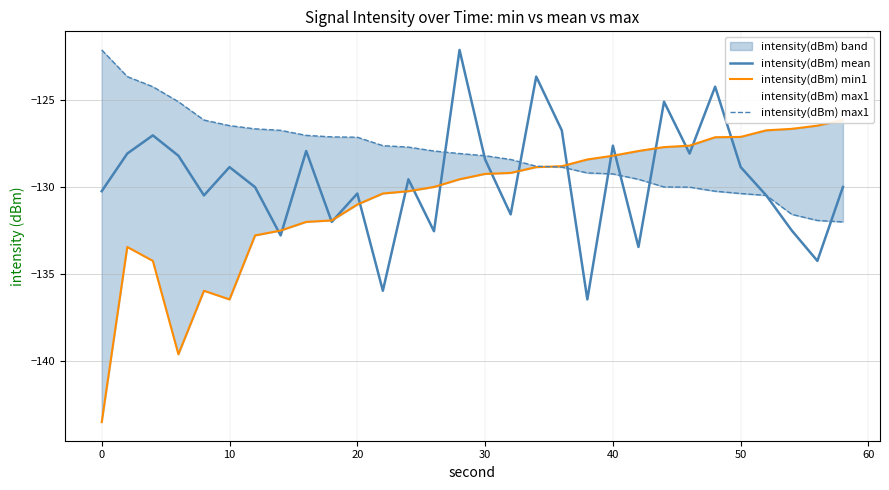

What is the average value of the intensity(dBm) min1 series?

-130.7